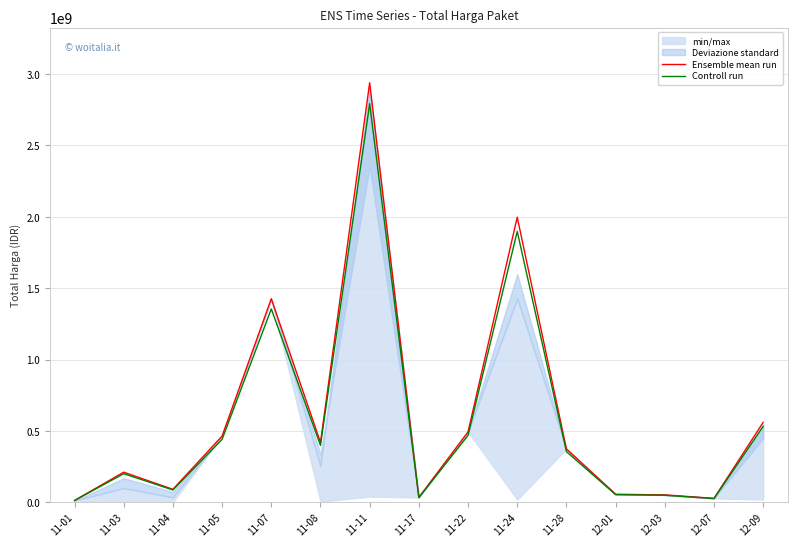

Is the value of Controll run at 11-28 greater than the value of Ensemble mean run at 12-01?

Yes